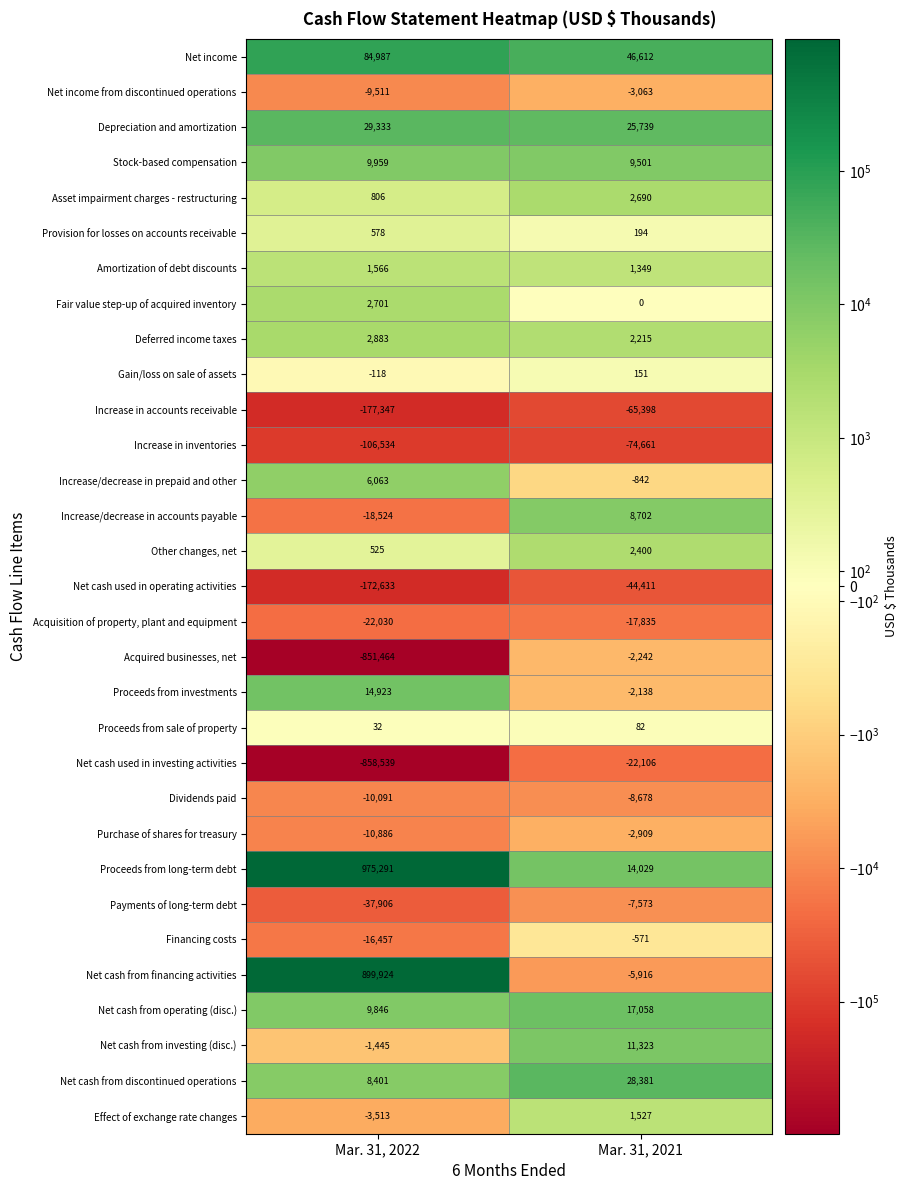

What is the difference between the Financing costs values at Mar. 31, 2022 and Mar. 31, 2021?

15886